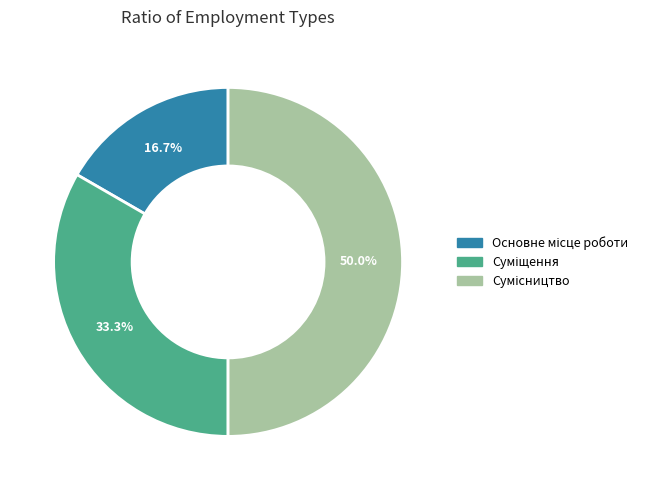

Which category has the biggest portion of the pie?

Сумісництво